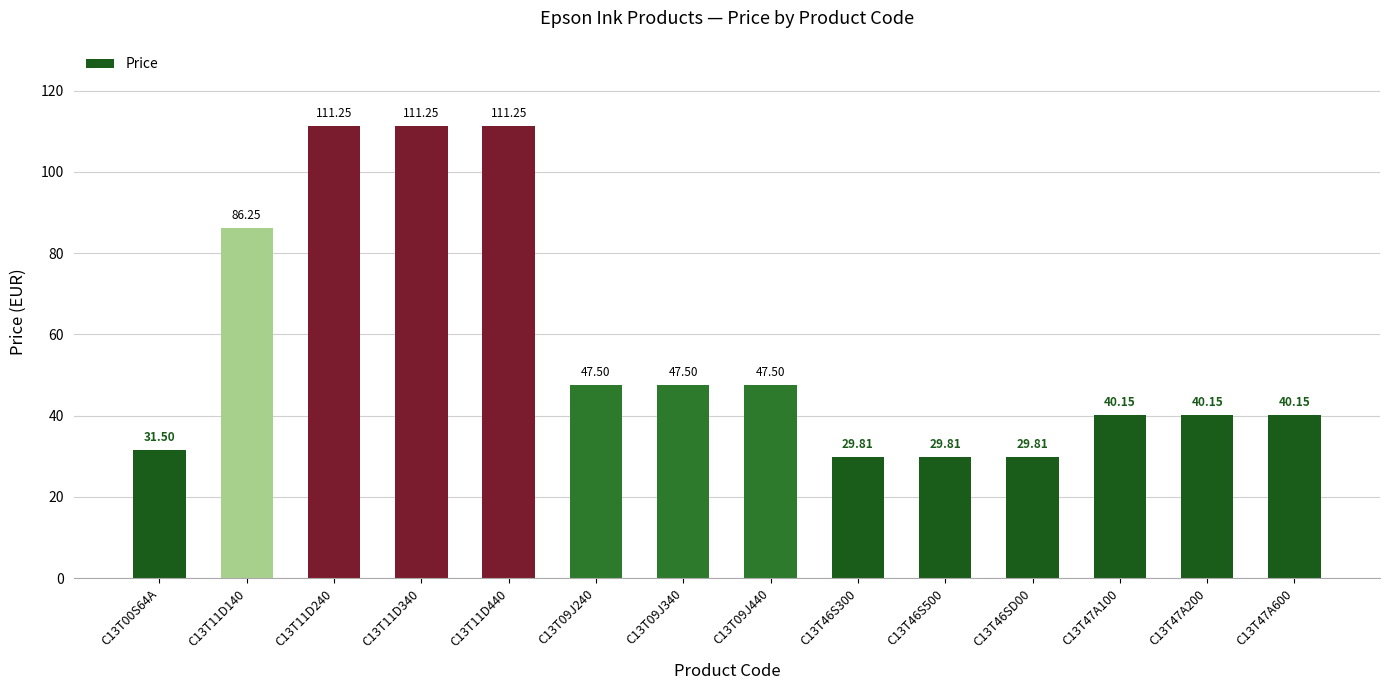

What value does the data have at C13T00S64A?

31.5